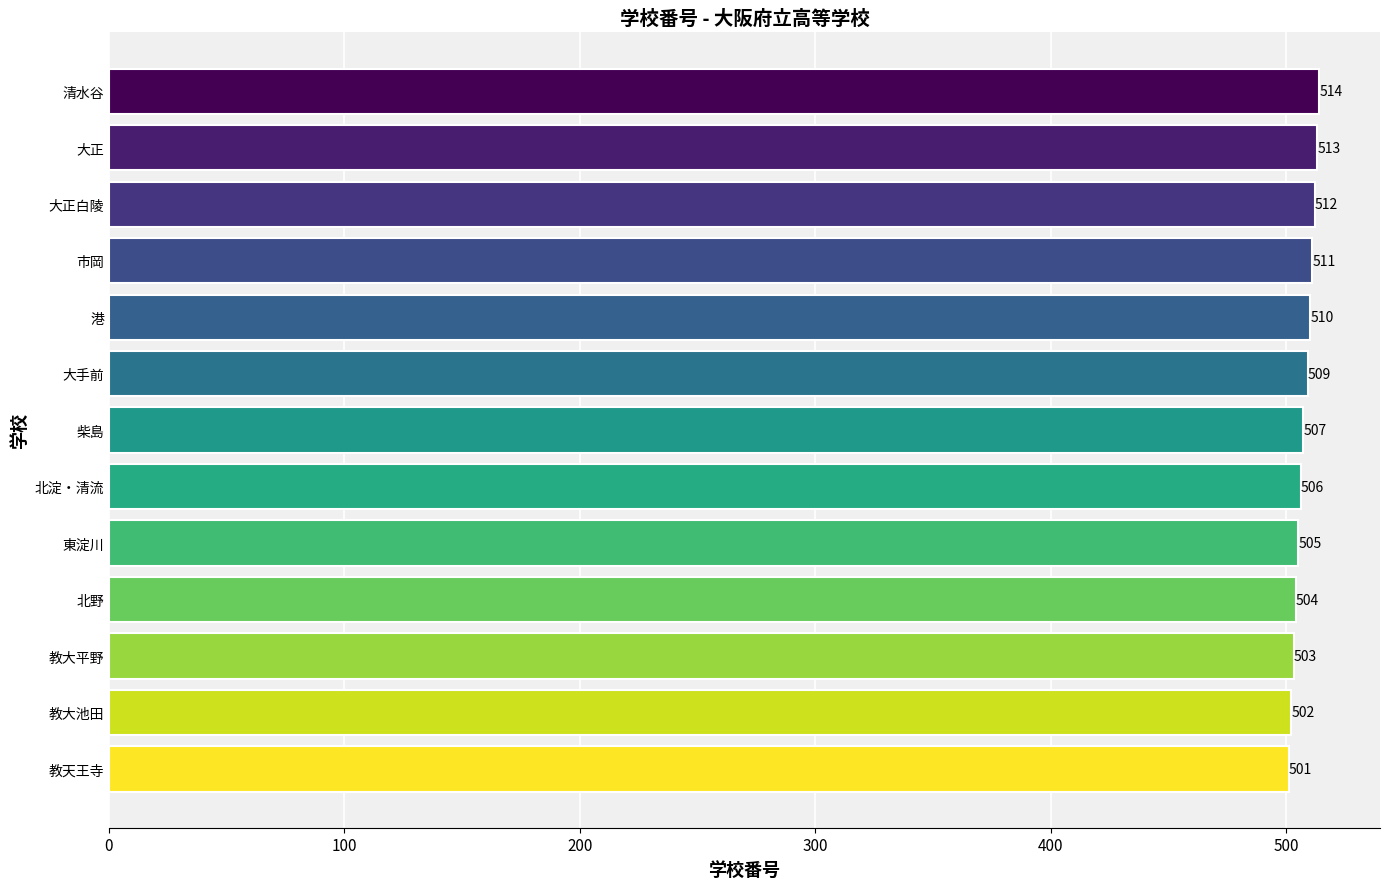

Is it true that the value at 東淀川 is 505?

True